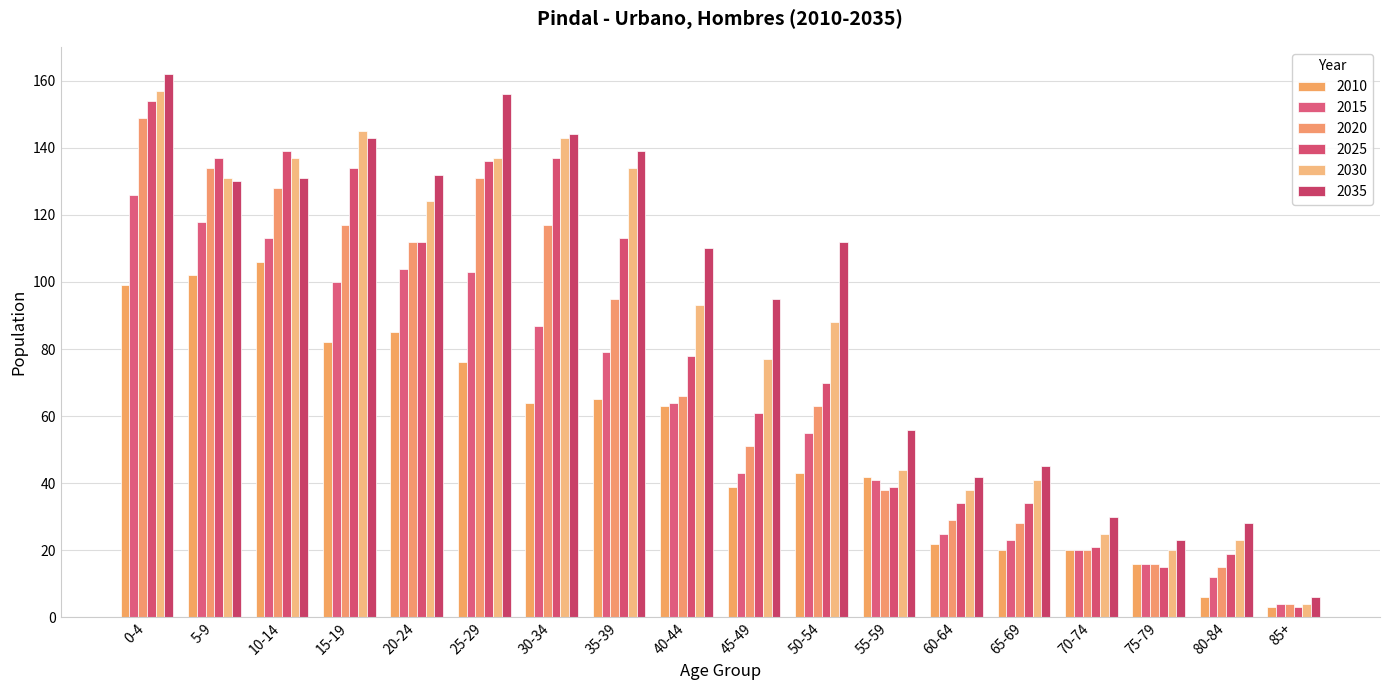

Rank the series by their average value, from highest to lowest.

2035, 2030, 2025, 2020, 2015, 2010